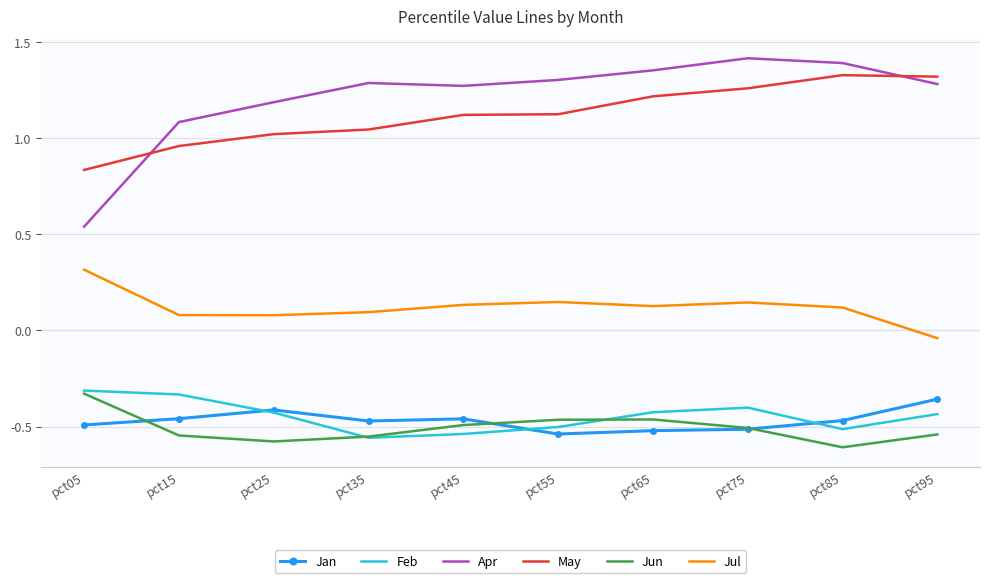

Which label corresponds to the largest value in the chart?

pct75